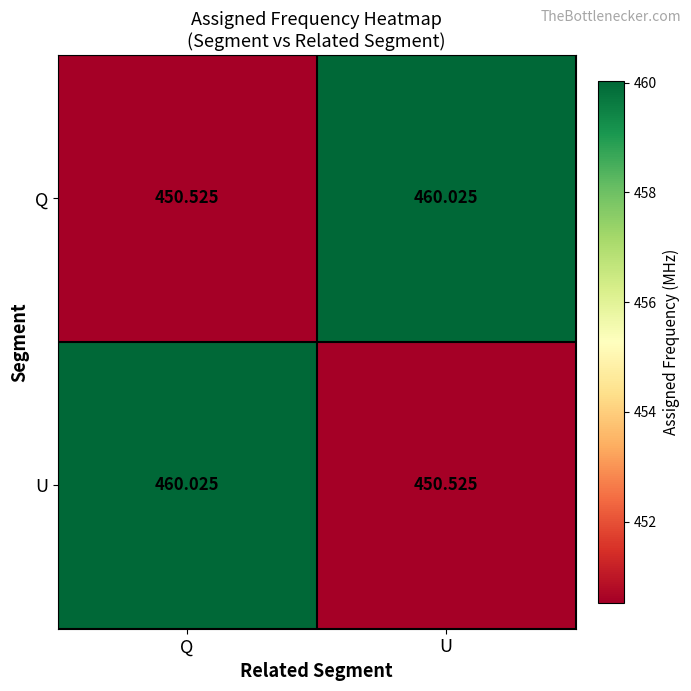

At which label is Q closest to 455?

Q